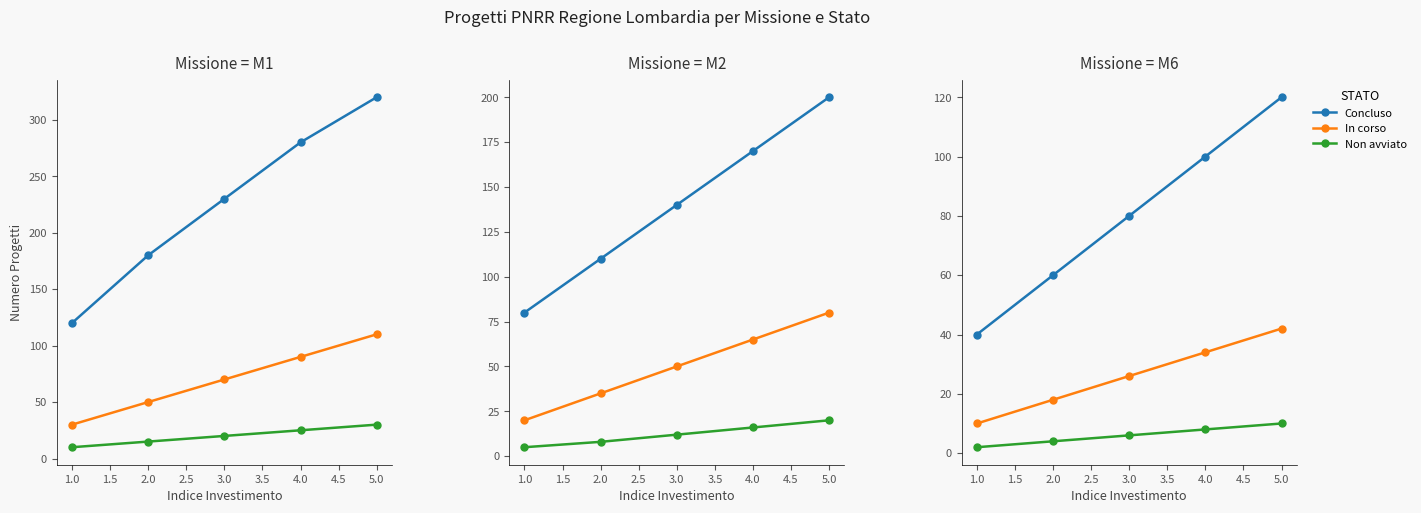

The value of Non avviato at 4.0 is 4. True or false?

False